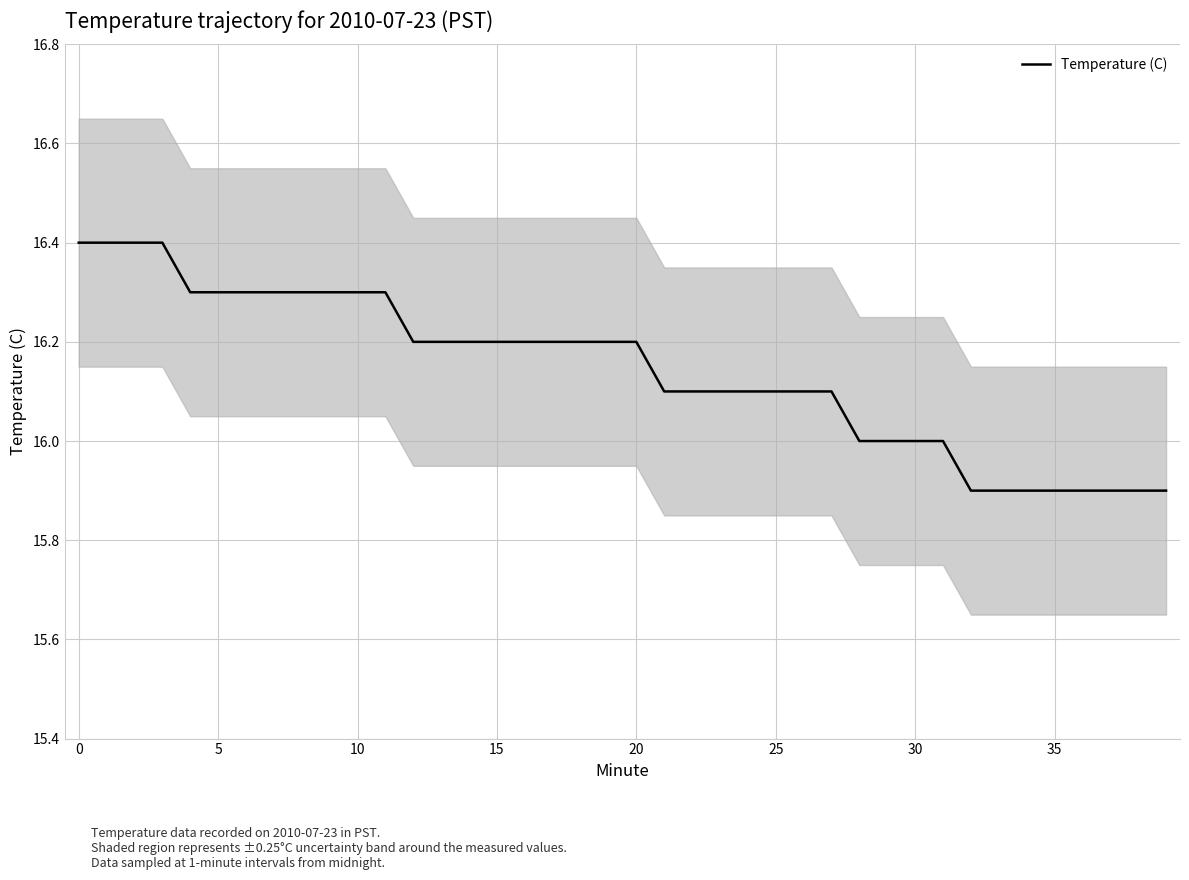

What is the maximum value for Temperature (C)?

16.4